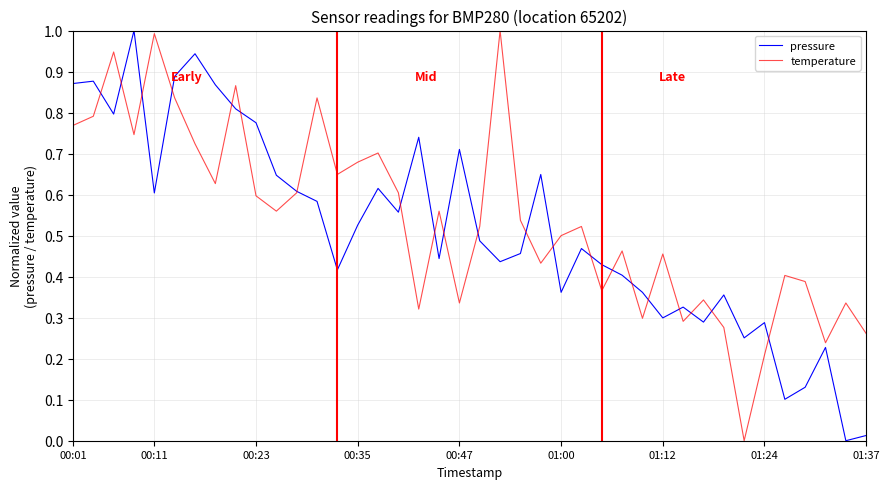

What is the highest value of the temperature series?

1.0